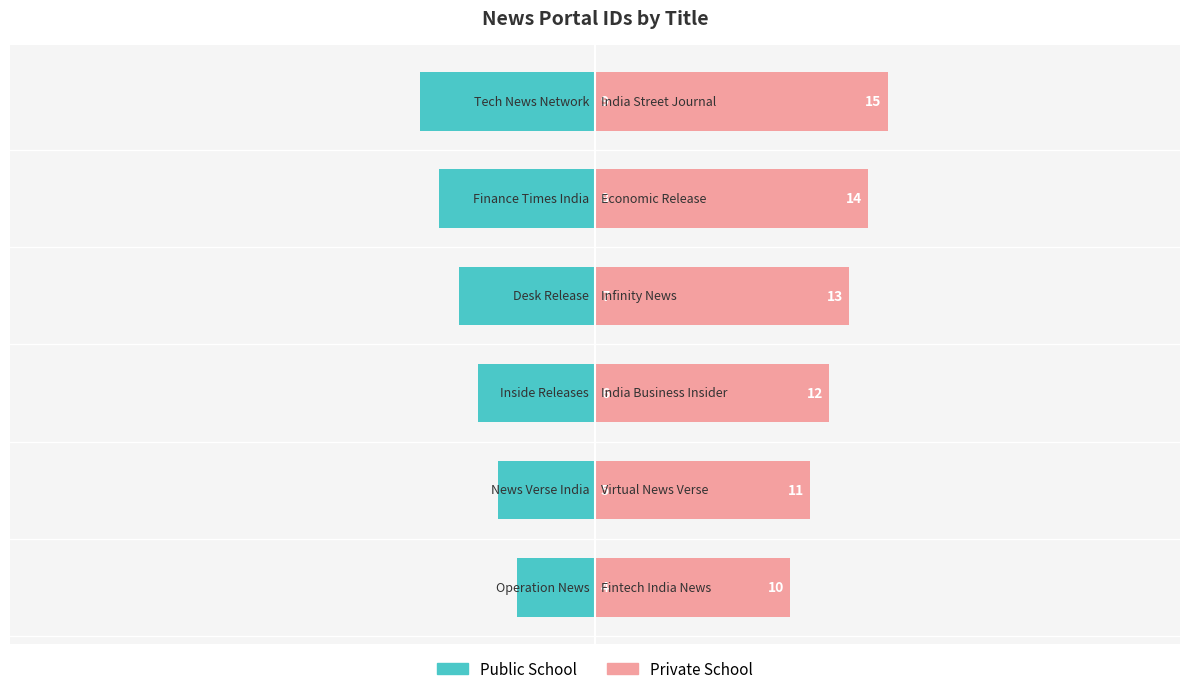

Rank the series by their maximum value, from highest to lowest.

Private School, Public School